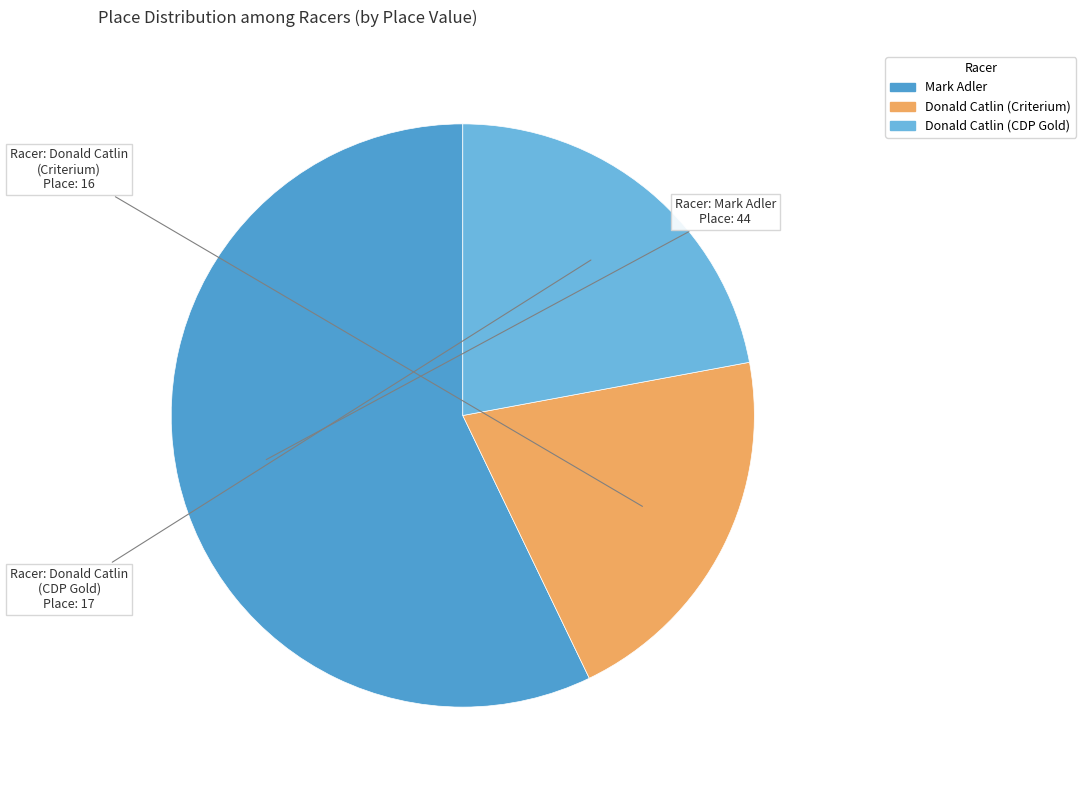

How many slices are in this pie chart?

3